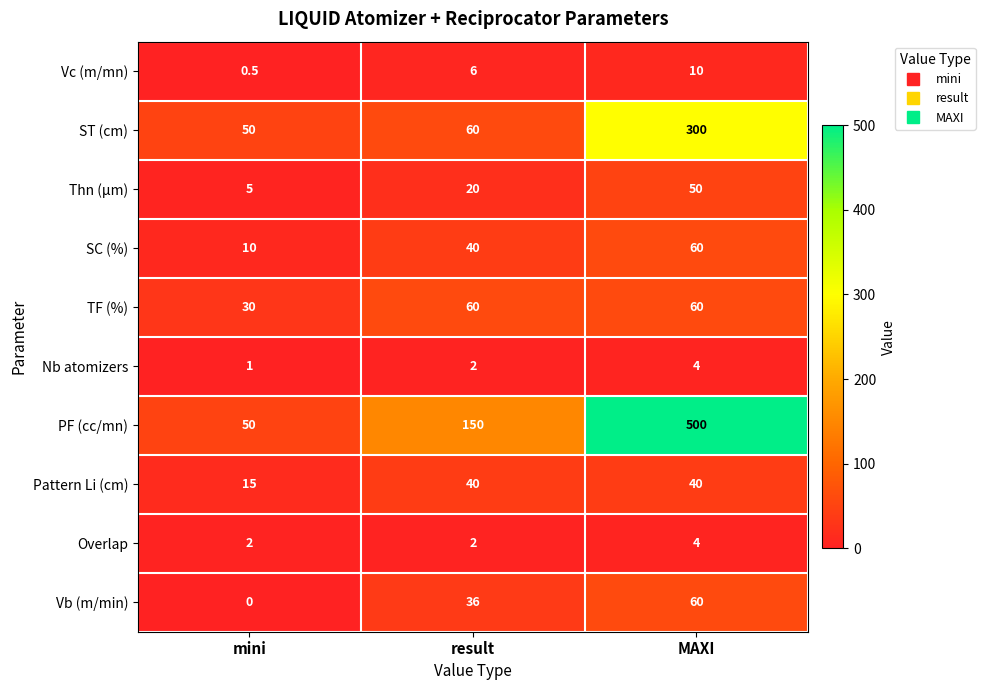

What is the spread (max minus min) of values at MAXI?

496.0